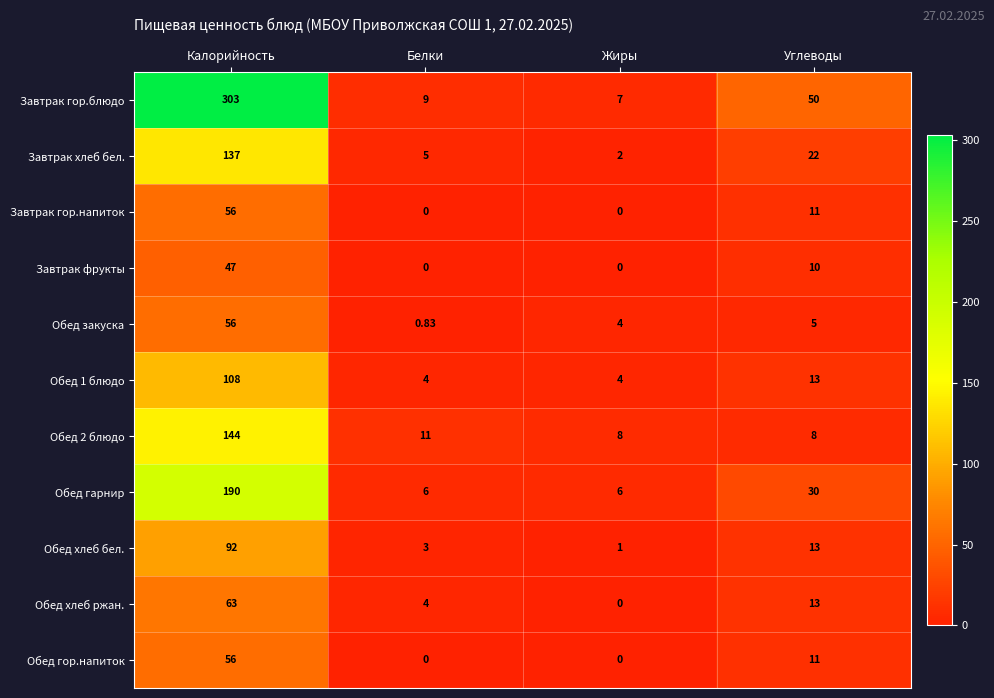

At which category is the sum across all series the highest?

Калорийность